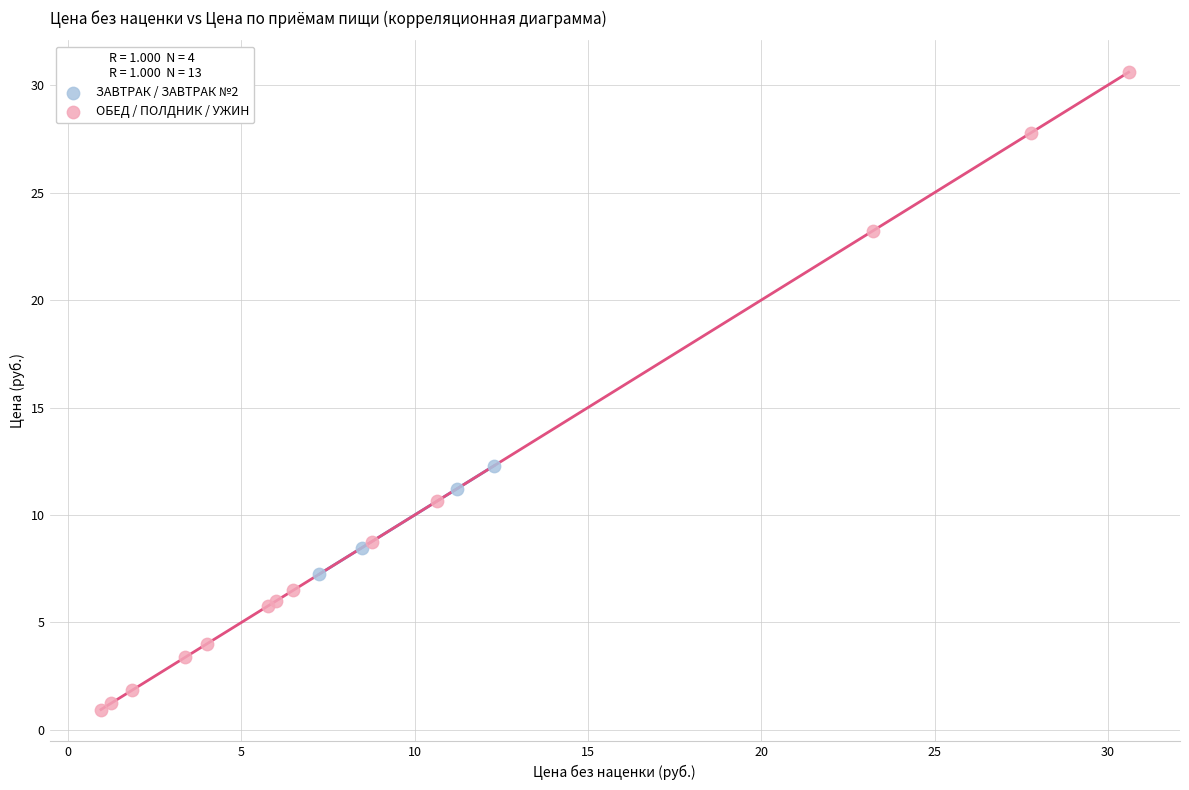

Which series contains the highest Y value?

ОБЕД / ПОЛДНИК / УЖИН